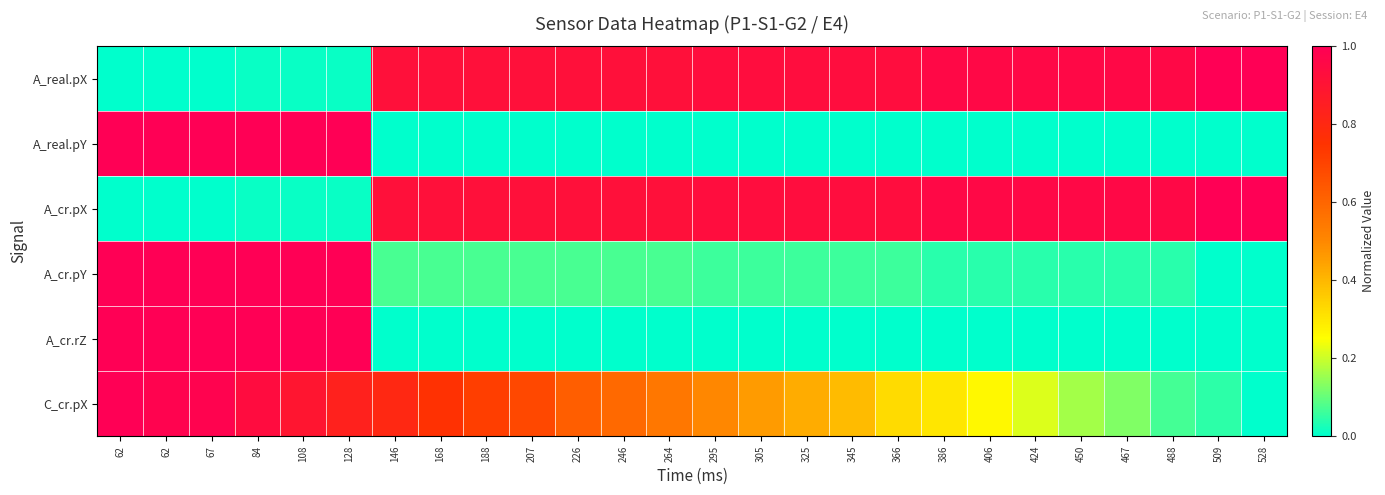

At which category is the sum across all series the highest?

62